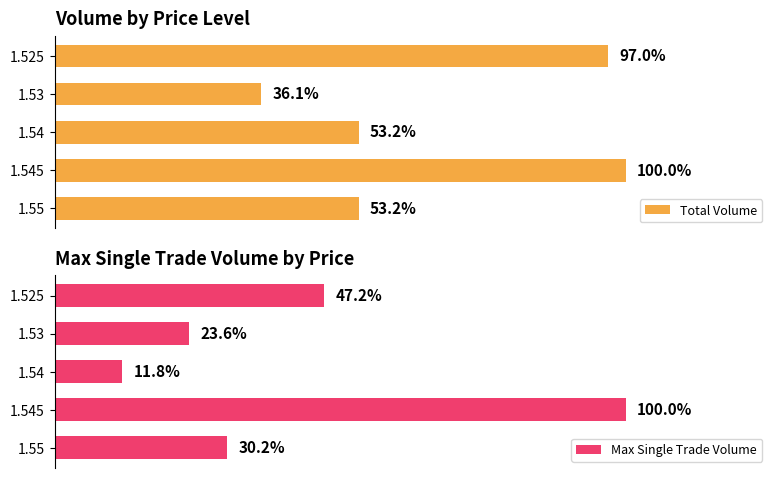

How many data points in Total Volume are above 140?

2